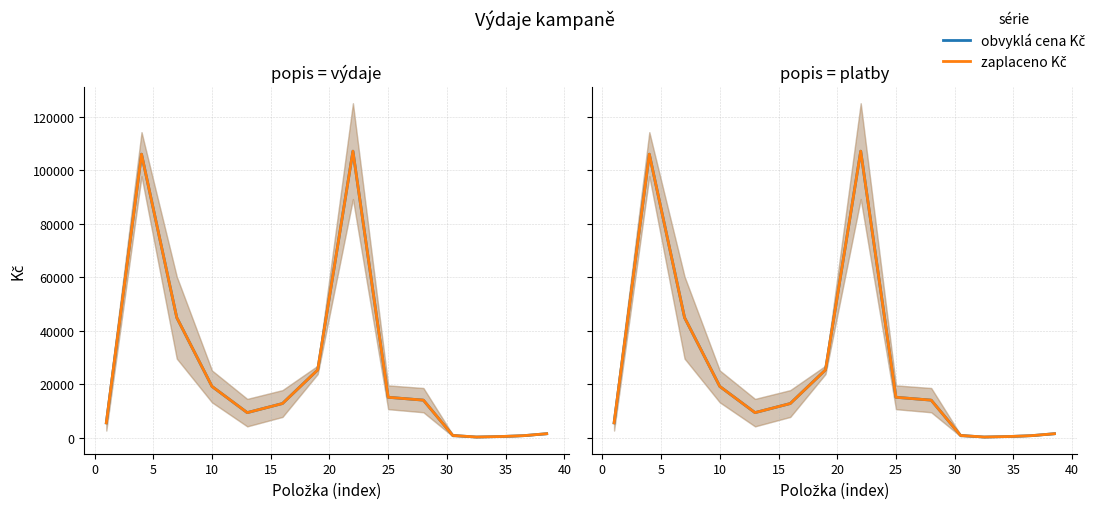

What is the label of the 8th point from the left?

30